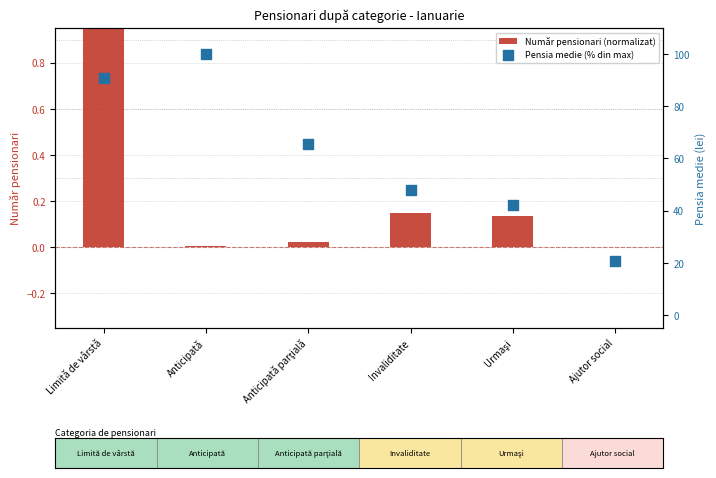

At which category is the sum across all series the highest?

Anticipată